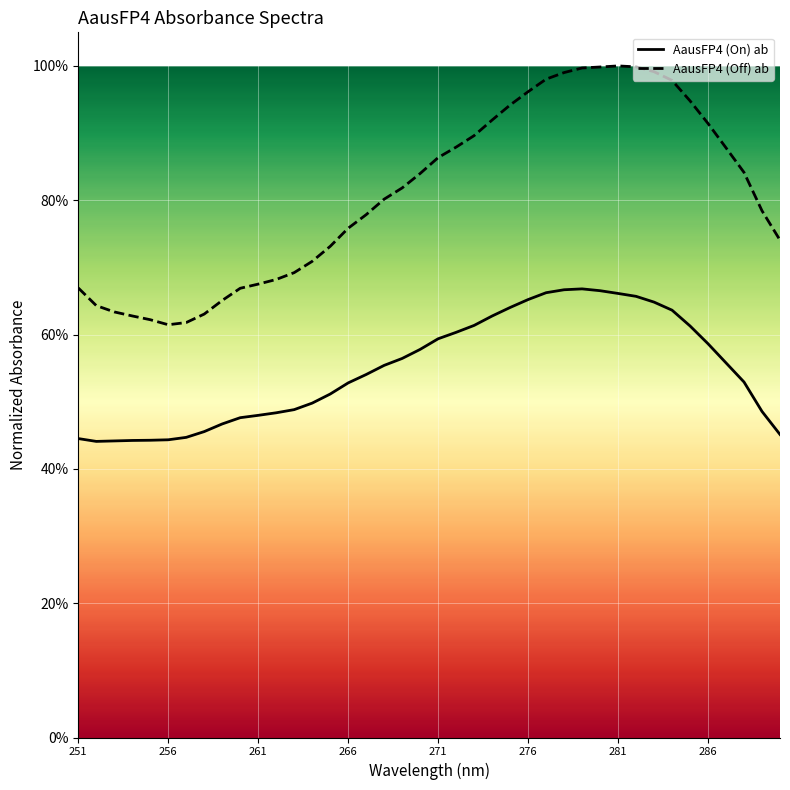

Which series has the largest total across all categories?

AausFP4 (Off) ab